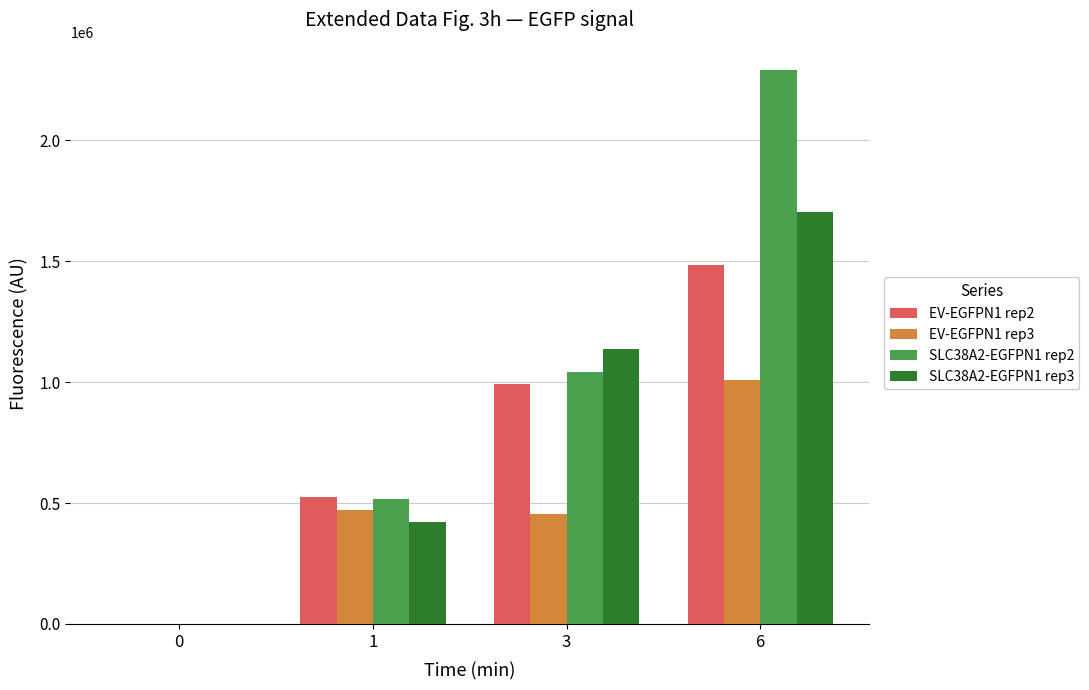

How many data points does each series have?

4